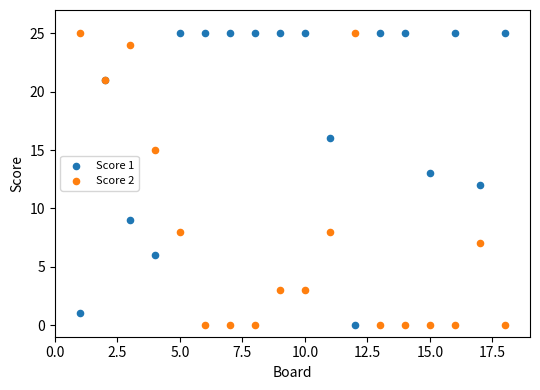

What is the X range (max minus min) for the scatter plot?

17